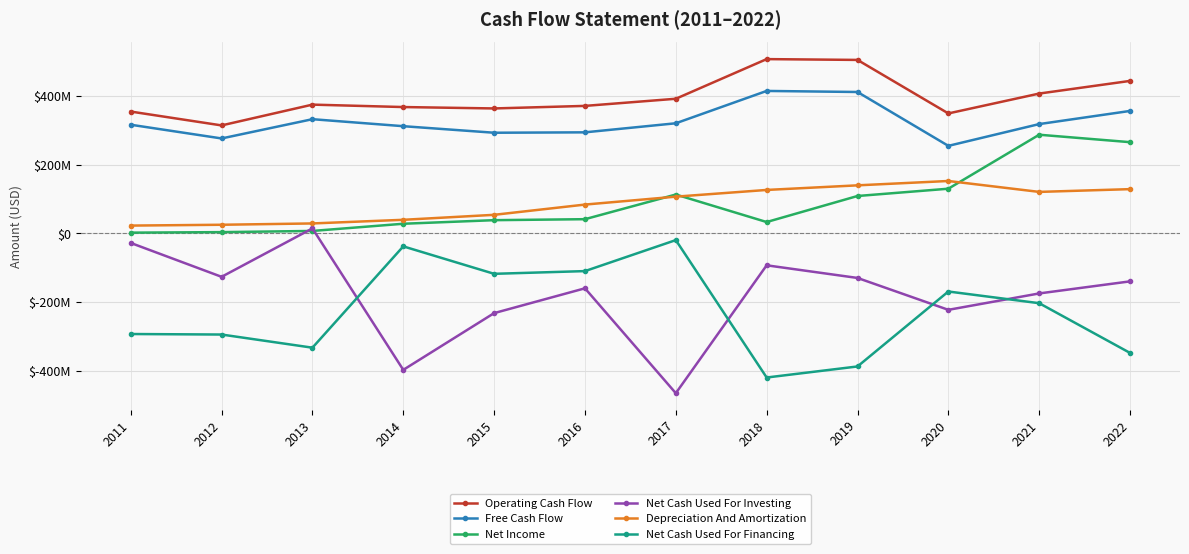

At which category is the sum across all series the highest?

2021